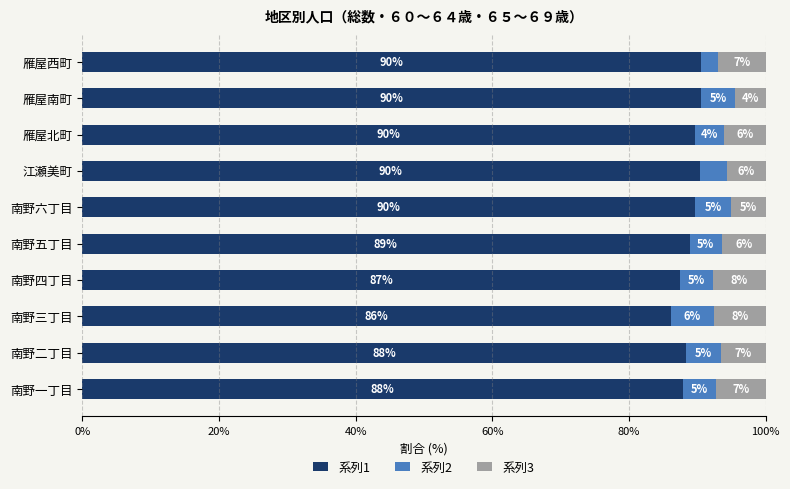

Which category has the lowest value in the 系列1 series?

南野三丁目